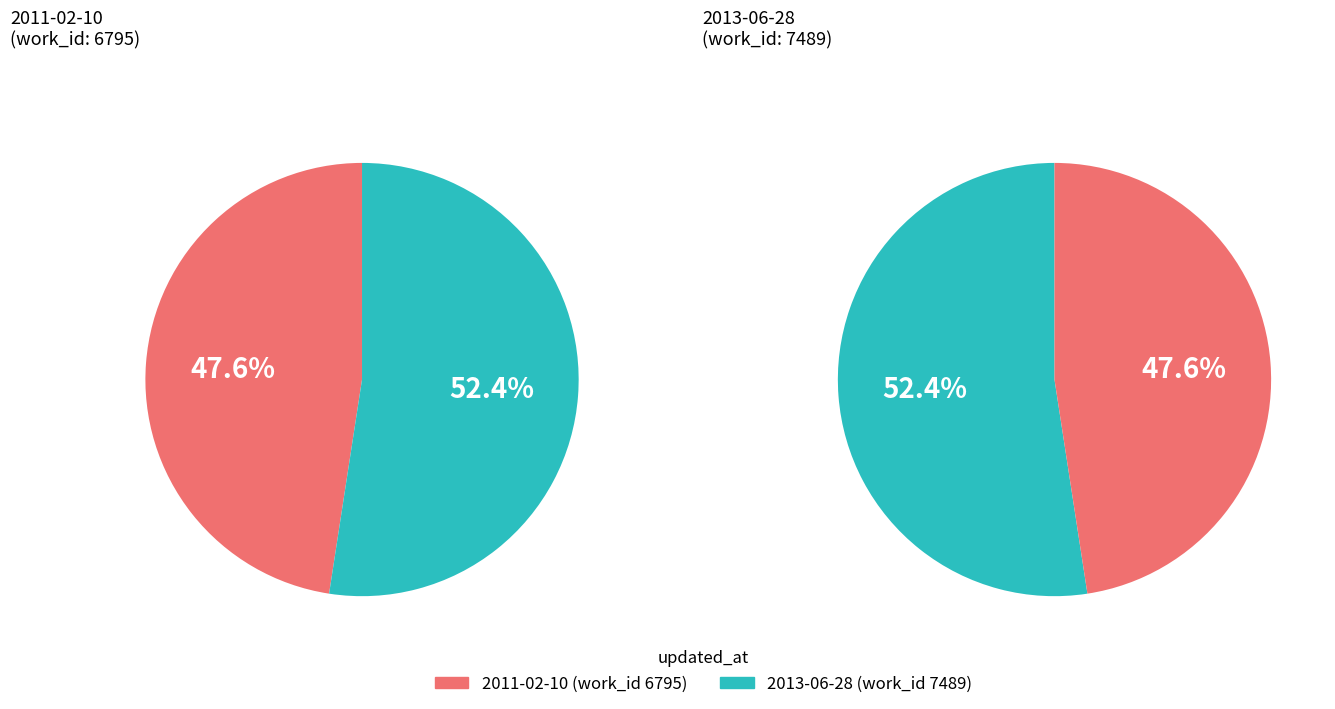

Which has a higher value, 2013-06-28 or 2011-02-10?

2013-06-28